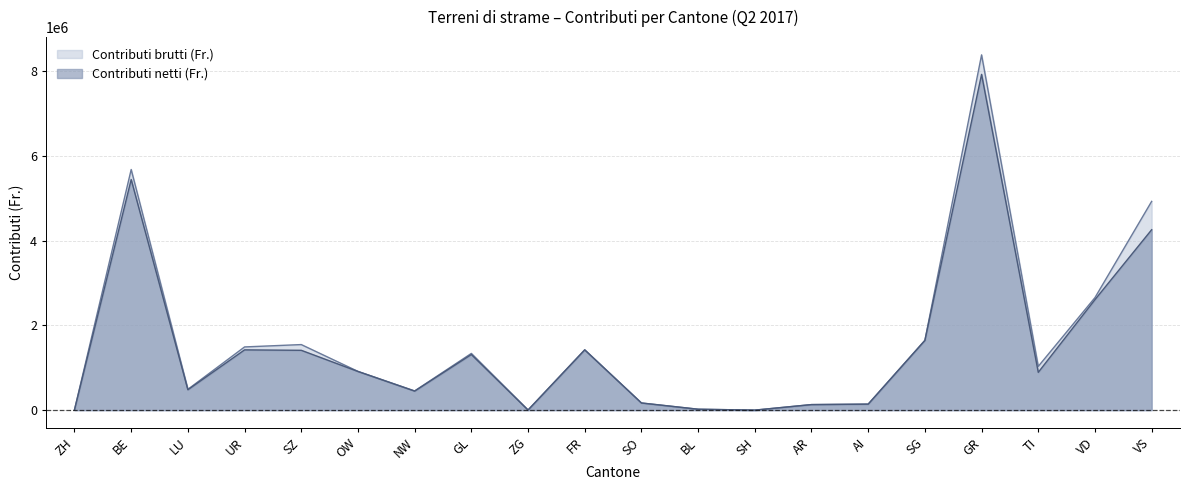

Between GL and AR, which series saw the biggest shift?

Contributi brutti (Fr.)